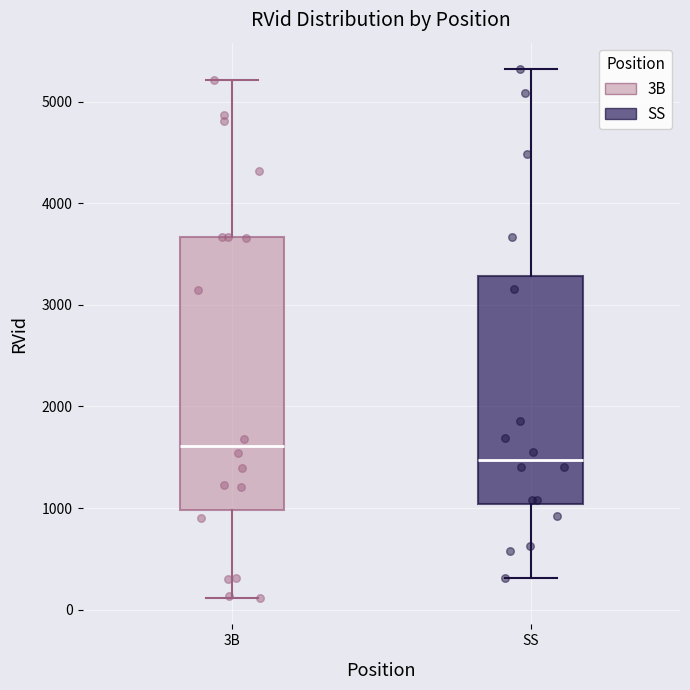

Reading left to right, read every box against the y-axis: the position of its median line, the range the box covers, and the ends of its whiskers. The values are not printed on the chart, so give them approximately, as read against the axis.

3B: median 1600, box 1000 to 3700, whiskers 100 to 5200
SS: median 1500, box 1000 to 3300, whiskers 300 to 5300